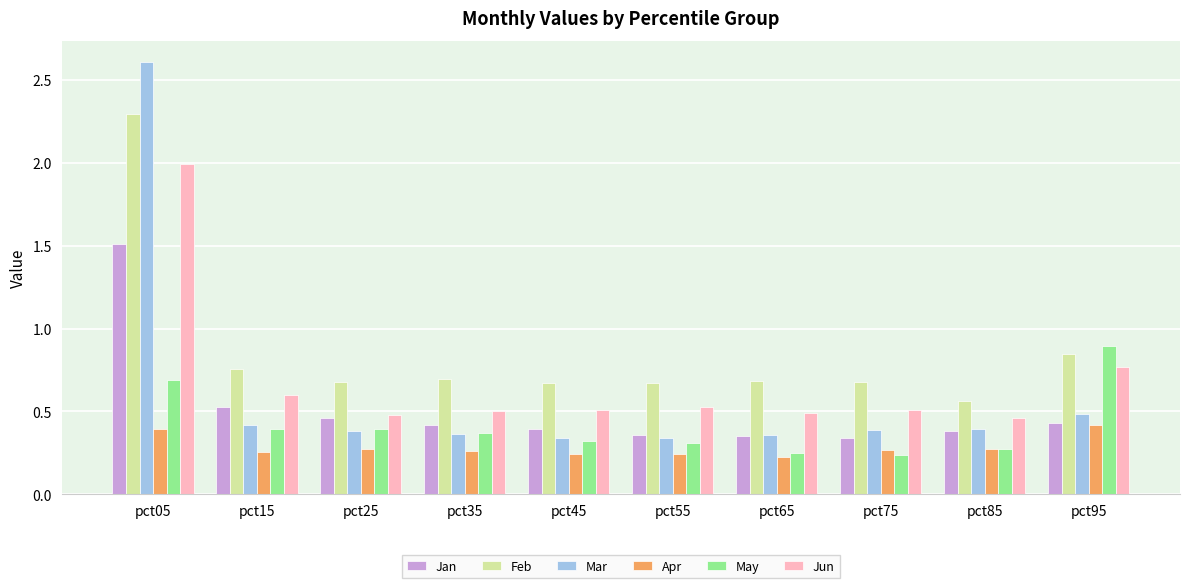

Which category has the highest value in the Feb series?

pct05